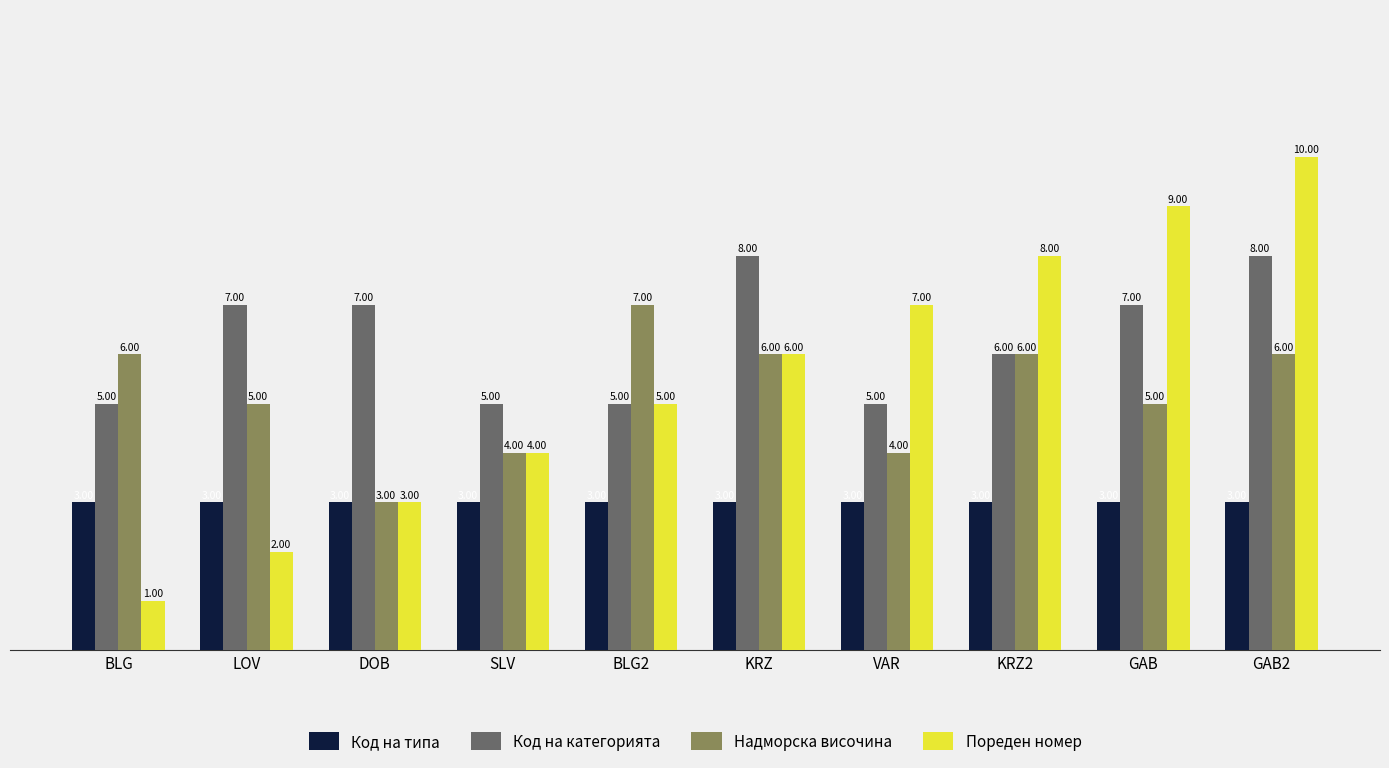

True or false: Код на типа has a value of 3 at KRZ.

True